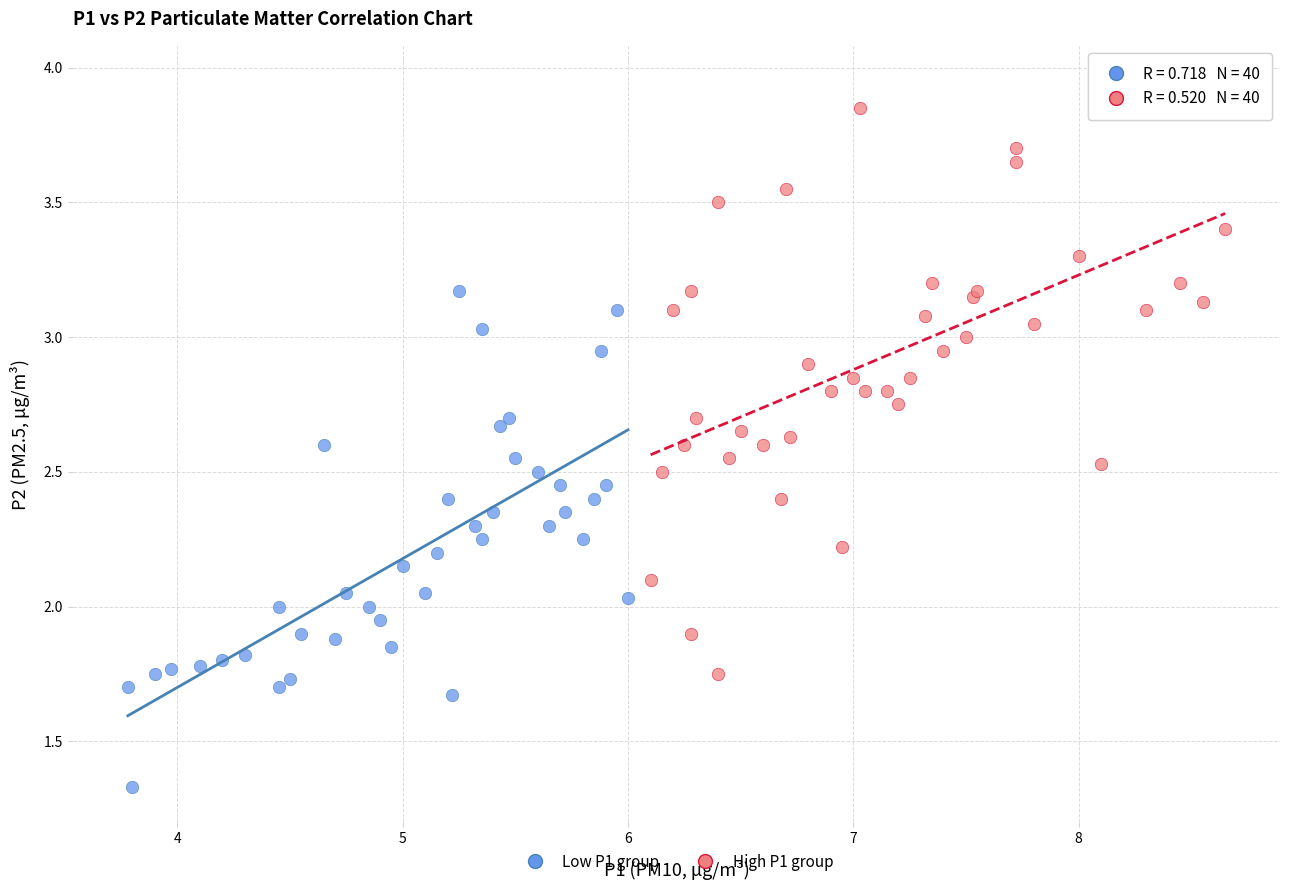

Which series contains the highest Y value?

High P1 group